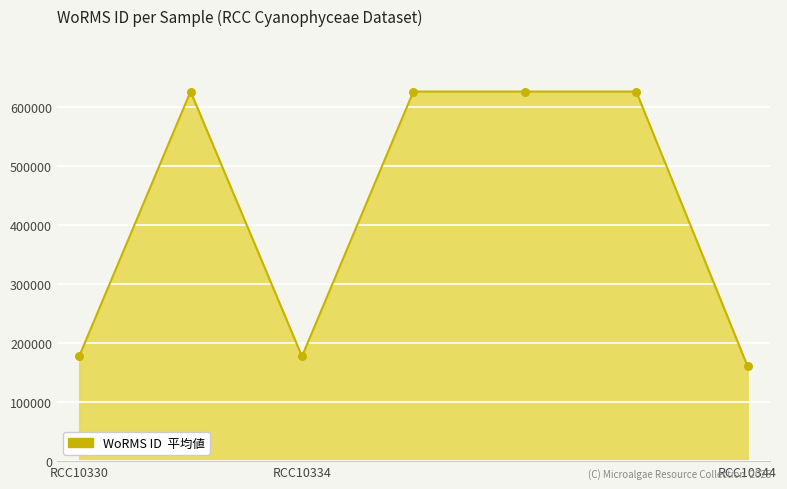

True or false: the data has more than 0 interior local peaks.

True